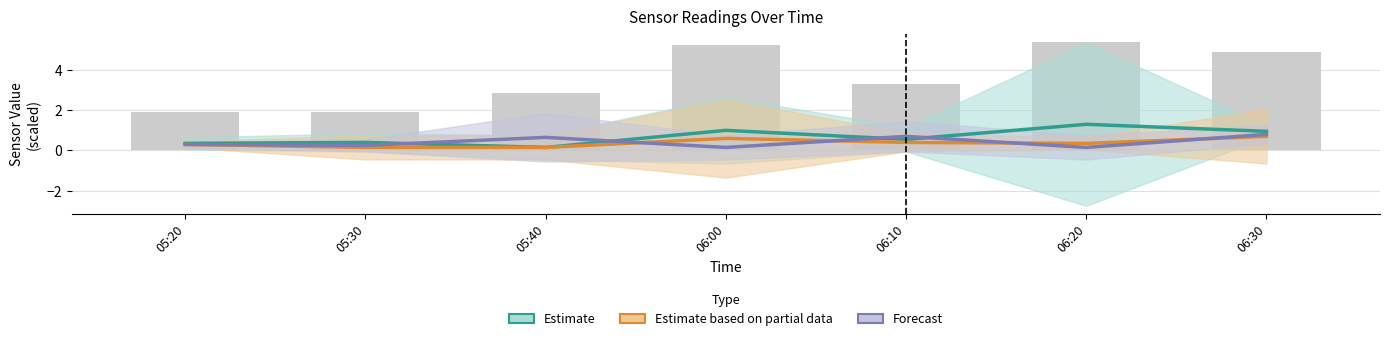

What is the difference between the Estimate based on partial data values at 06:30 and 06:20?

0.4